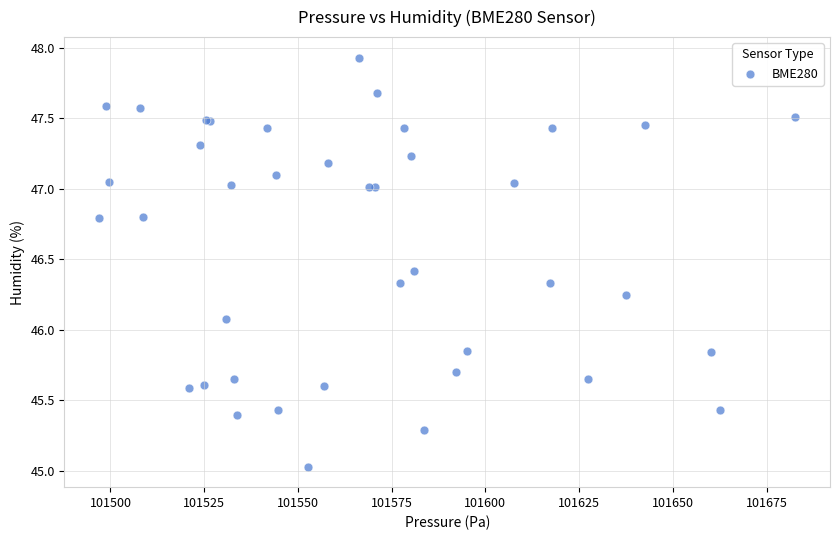

What Y value in the scatter plot is closest to 46?

46.1